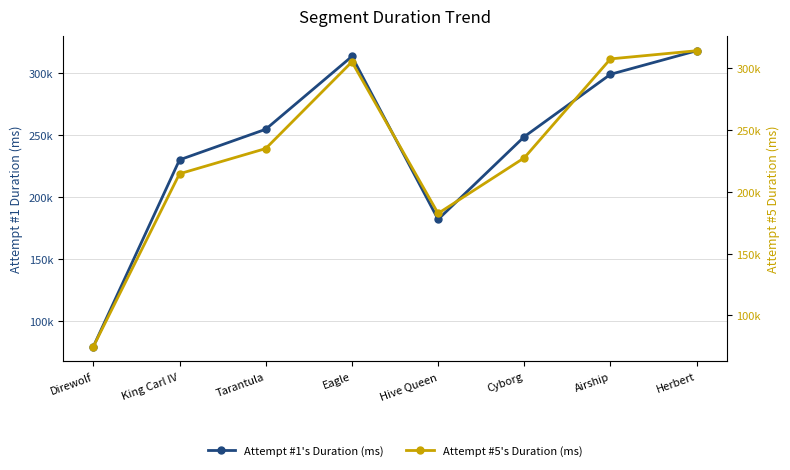

Reading left to right, transcribe all the data shown in this chart.

Attempt #1's Duration (ms): 79235	230180	254877	313759	182056	248896	299305	318351
Attempt #5's Duration (ms): 74758	214597	234994	305130	182516	227501	307531	314137